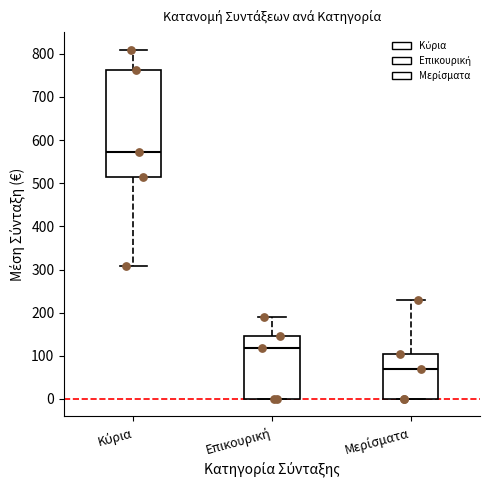

Which box's median line is the highest?

Κύρια